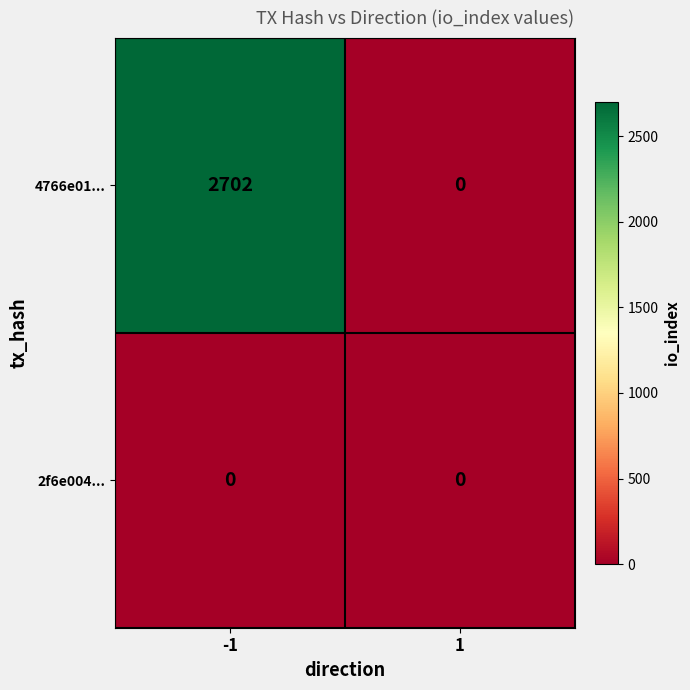

List the series in order of their peak value, highest first.

4766e01..., 2f6e004...